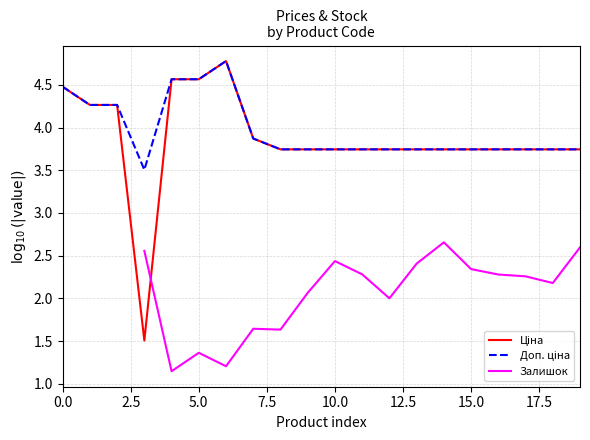

What is the minimum value shown in the chart?

1.1